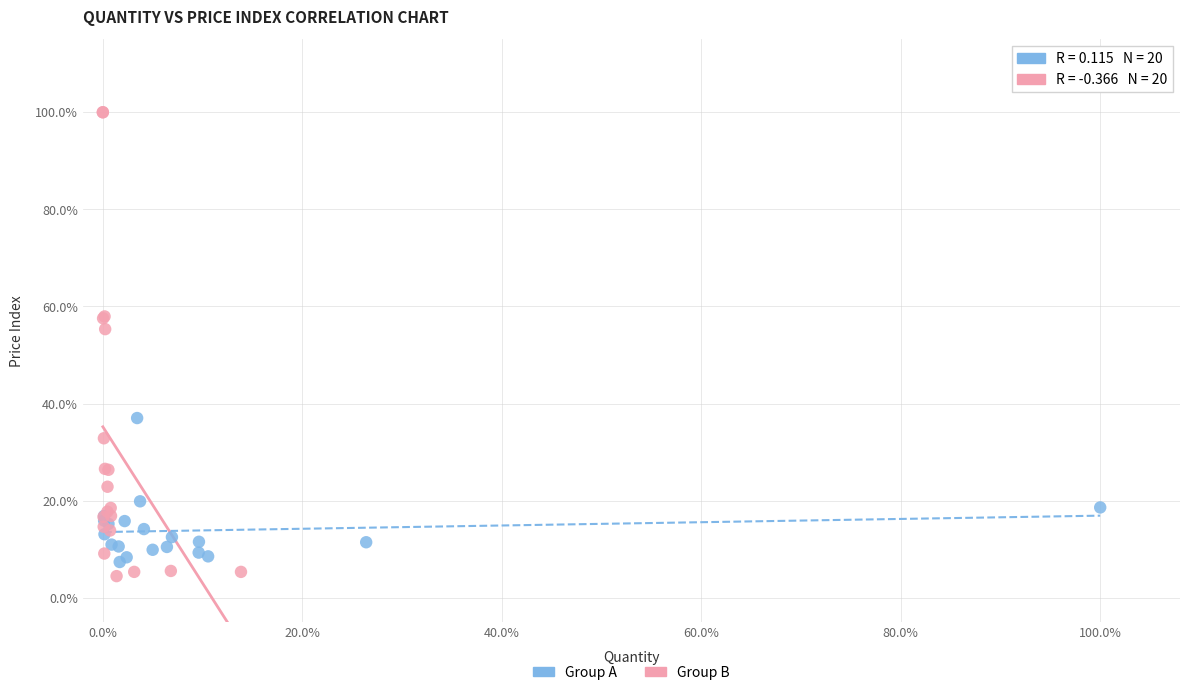

Which series has the widest spread of Y values?

Group B